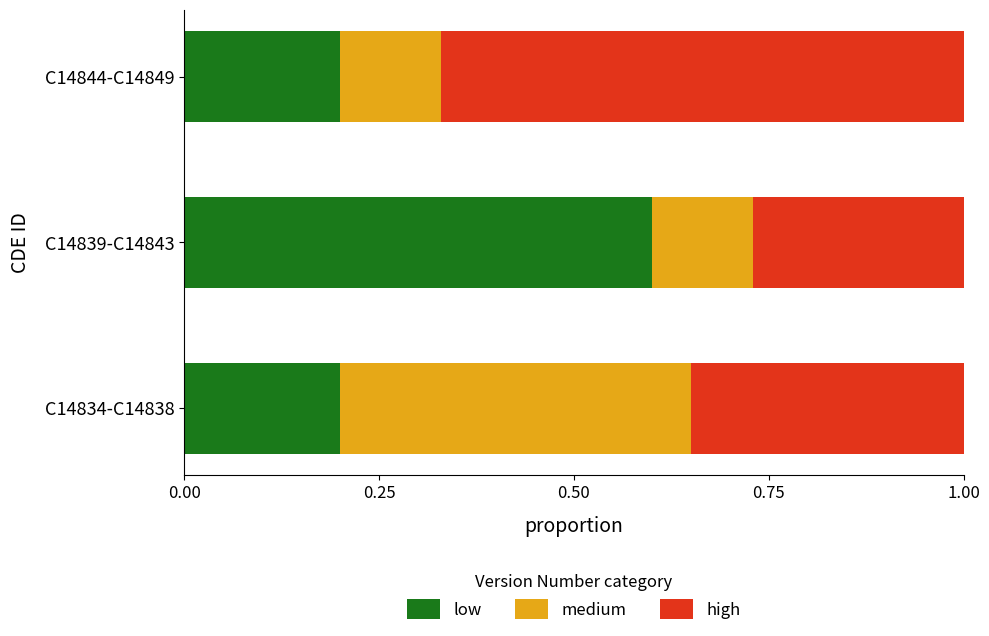

List the series in order of their overall mean, lowest first.

medium, low, high